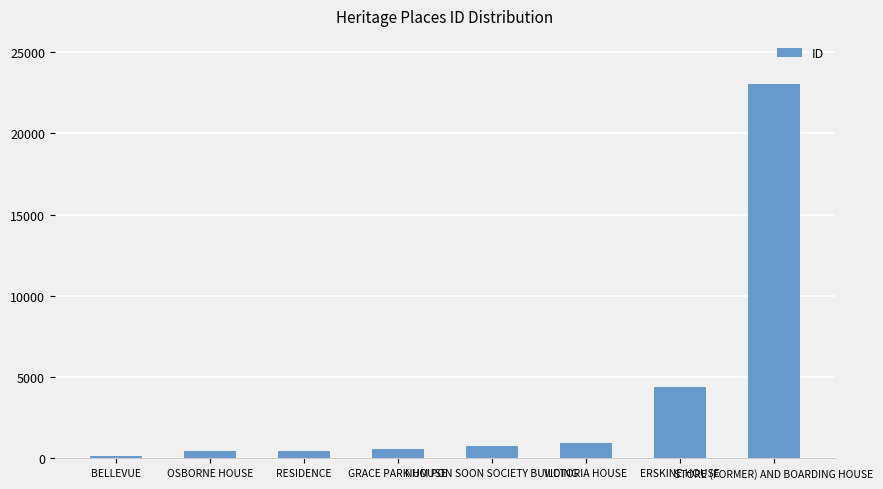

What is the change in value from RESIDENCE to STORE (FORMER) AND BOARDING HOUSE?

+22571